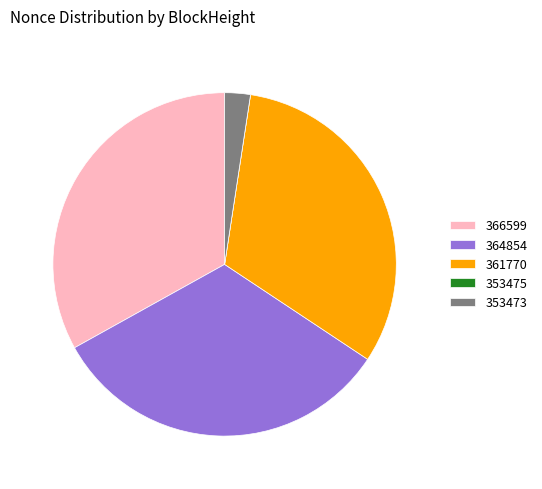

Combined, do 353473 and 364854 account for over 50%?

No